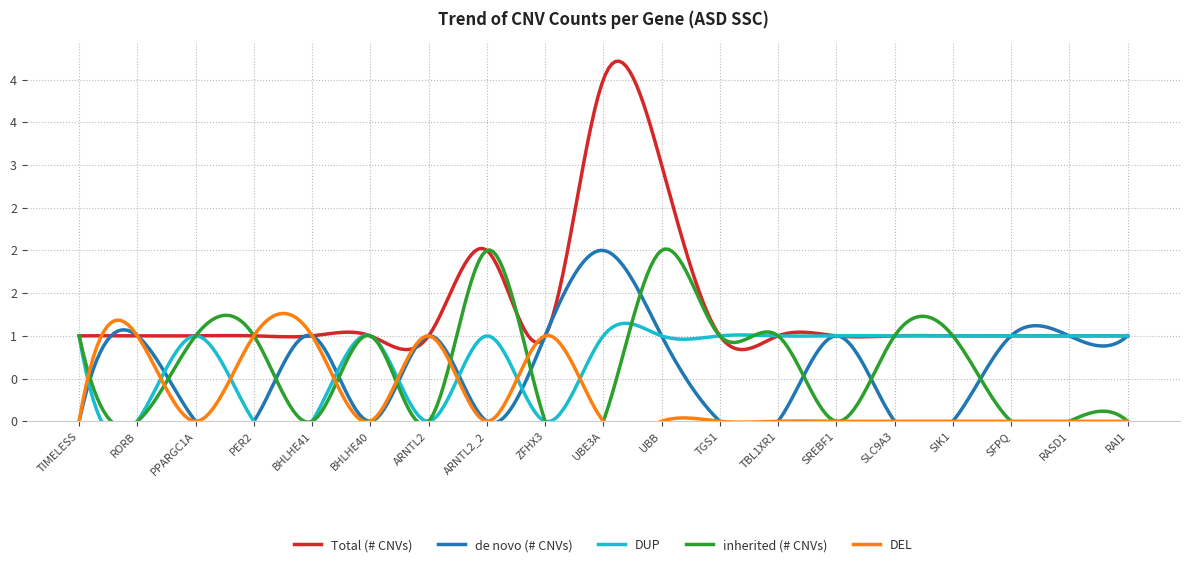

True or false: Total (# CNVs) and inherited (# CNVs) intersect in this chart.

False